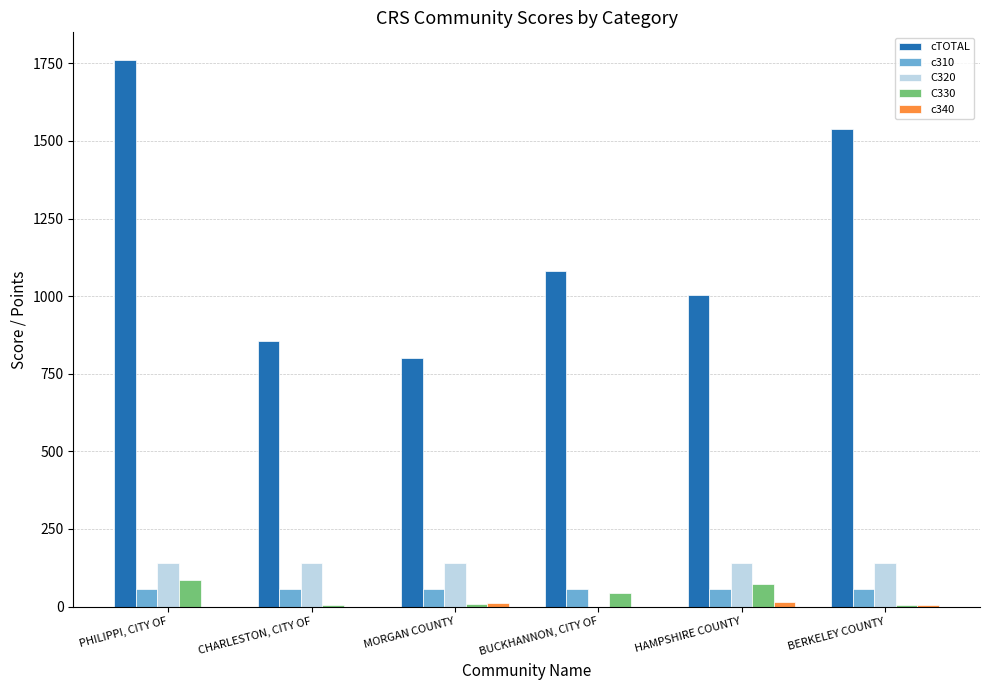

The value of cTOTAL at CHARLESTON, CITY OF is 854. True or false?

True